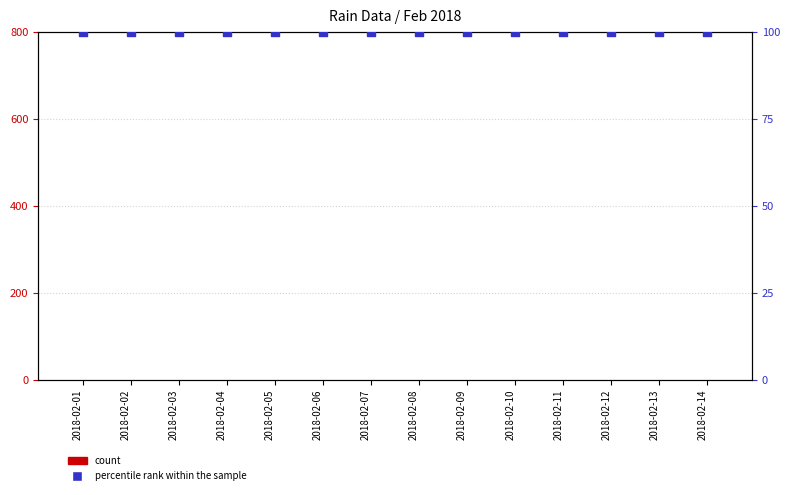

What is the total value across all series at 2018-02-10?

100